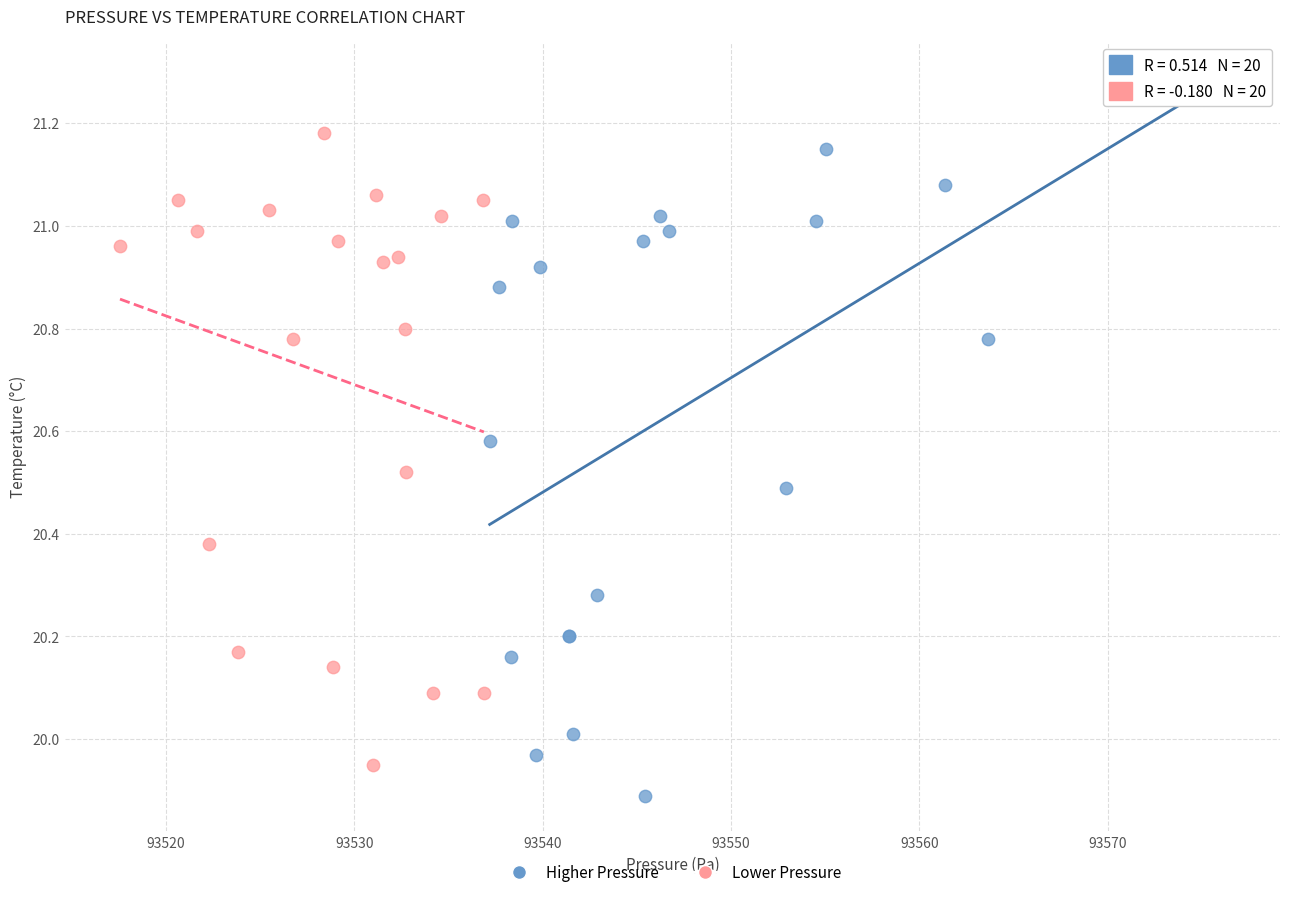

Which series contains the lowest Y value?

Higher Pressure